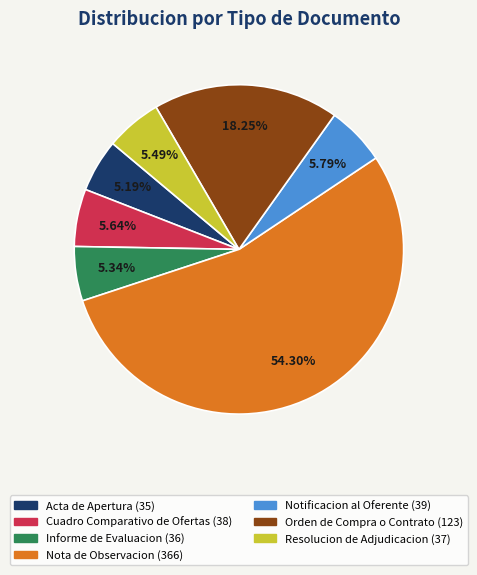

What is the largest slice in the pie chart?

Nota de Observacion